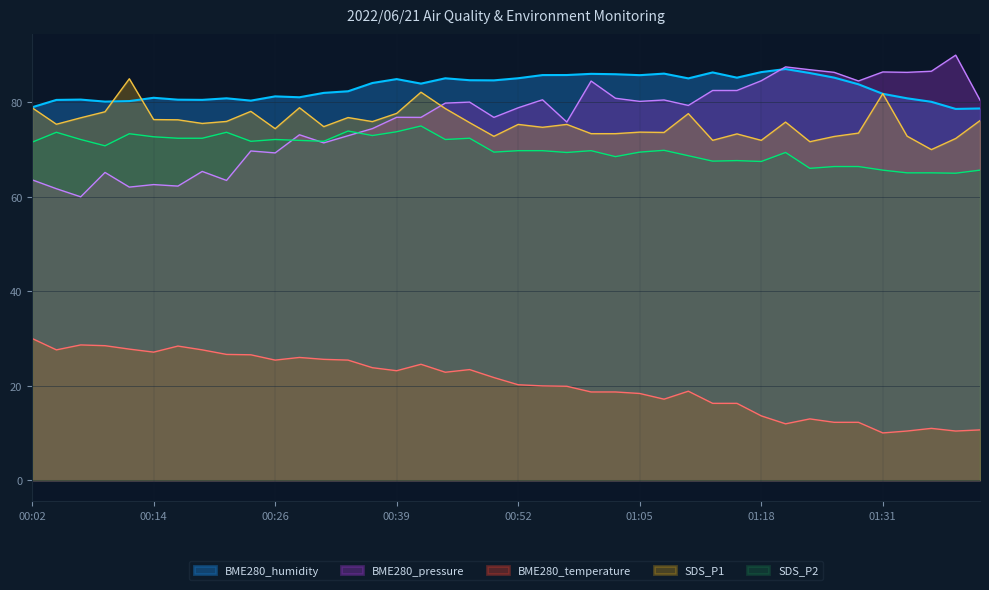

True or false: BME280_temperature has a value of 23.8 at 00:36.

True